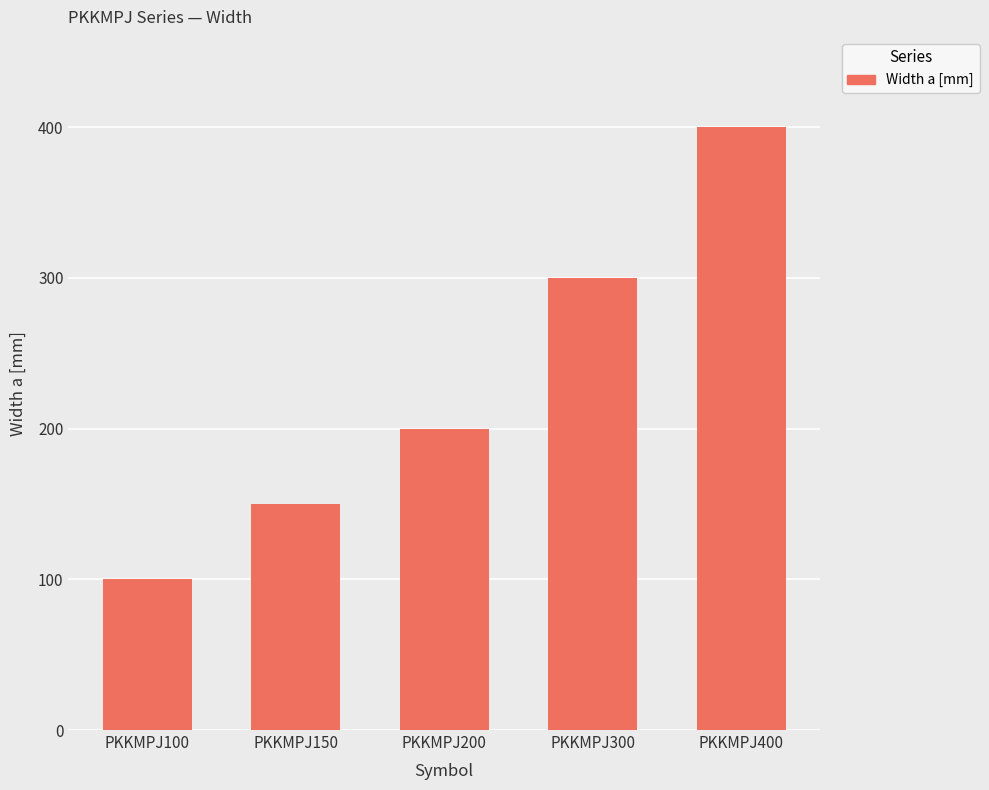

Is it true that the value at PKKMPJ300 is 120?

False